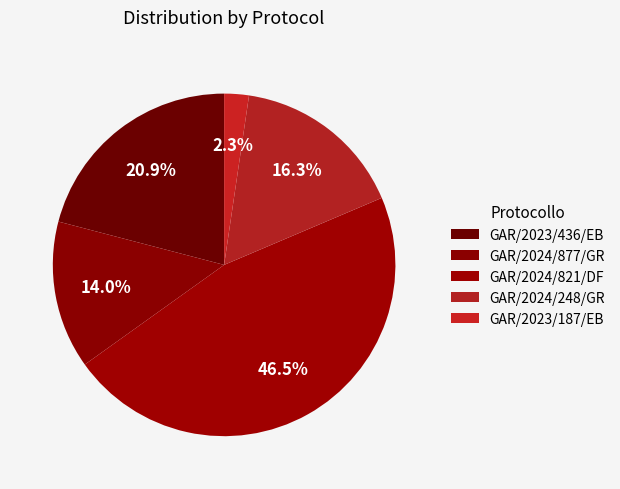

The GAR/2024/248/GR slice represents 30% of the pie. True or false?

False